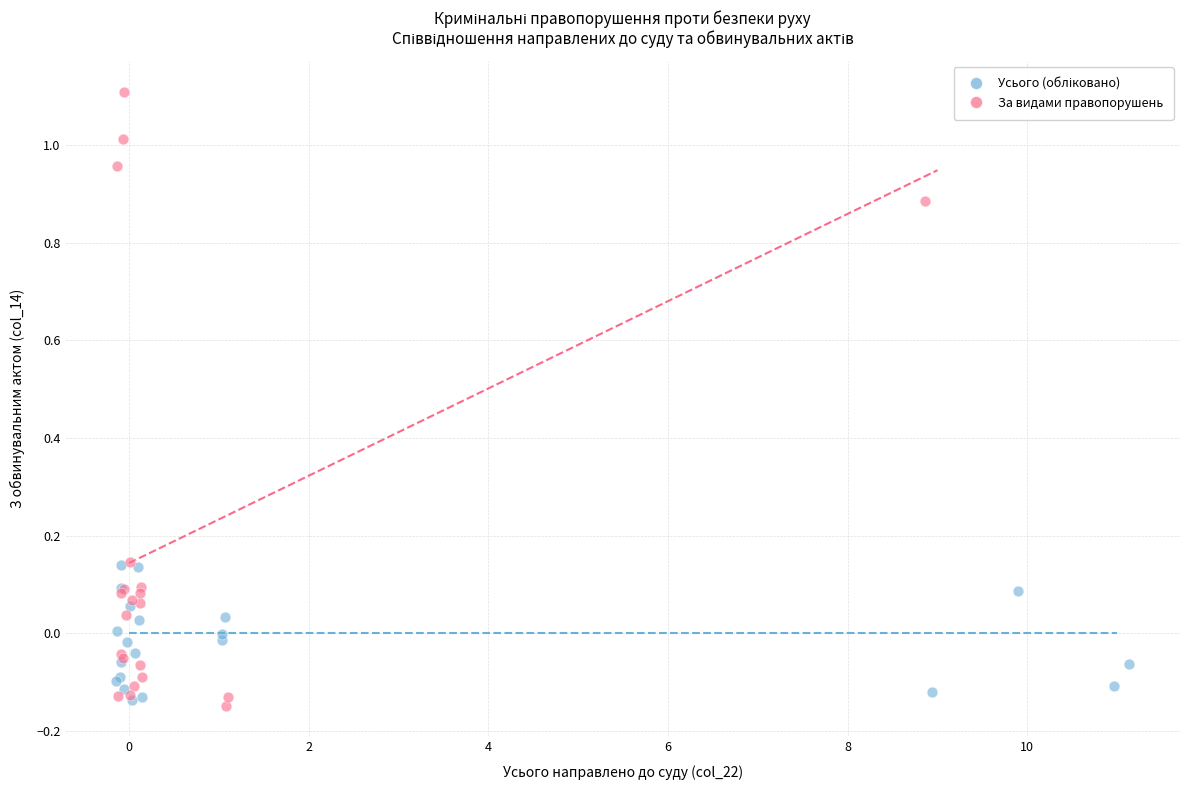

Which series contains the highest Y value?

За видами правопорушень